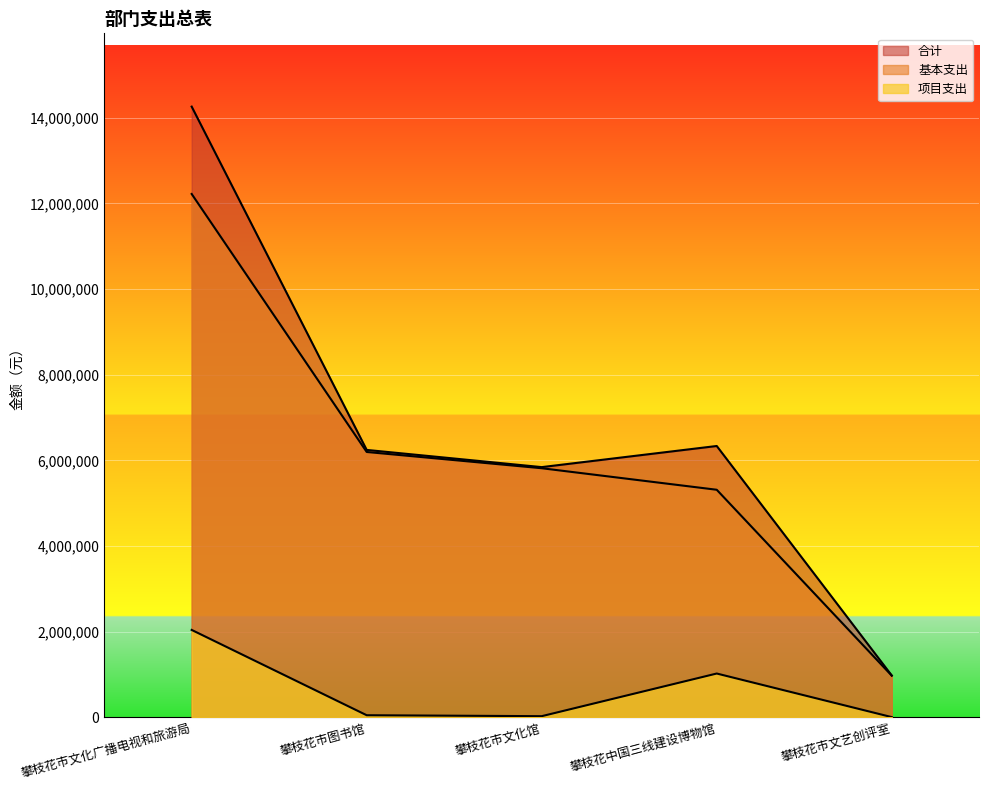

What is the spread (max minus min) of values at 攀枝花市图书馆?

6195412.9